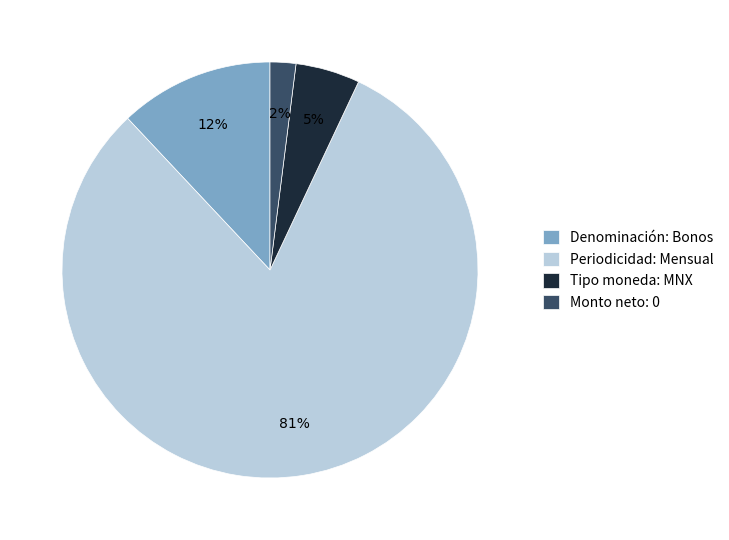

To the nearest percent, what is the difference between the largest and smallest slice percentages?

79%